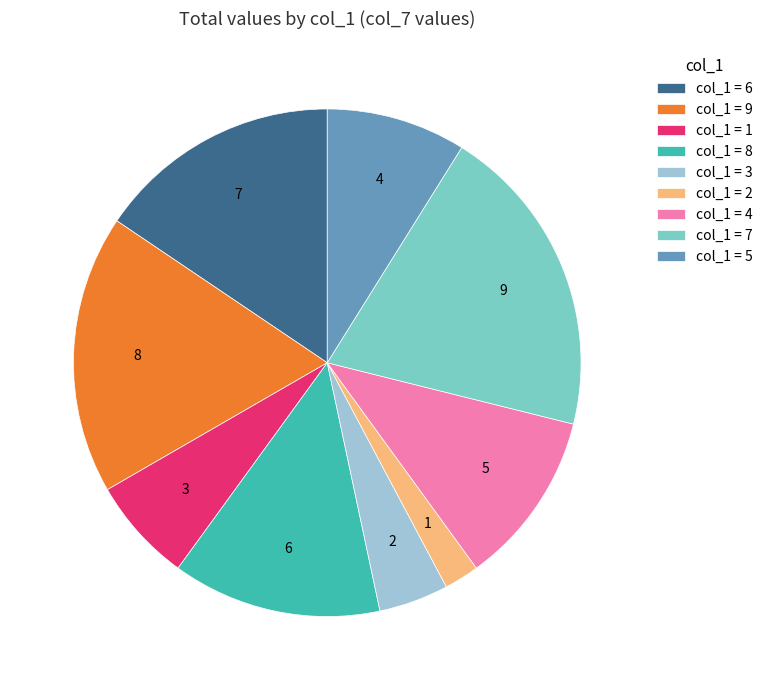

To the nearest percent, what portion does 3 represent?

8%